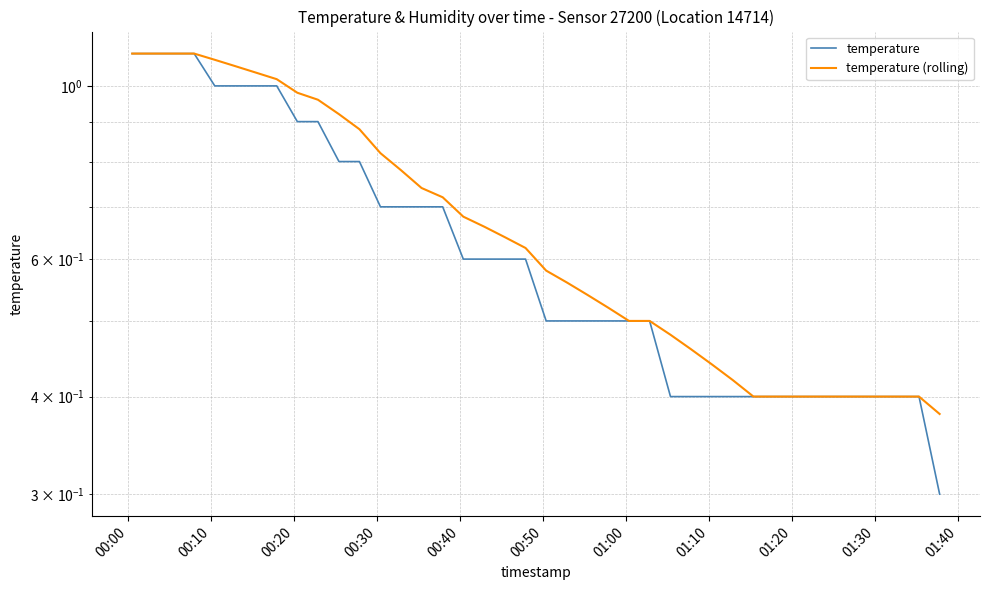

True or false: temperature (rolling) and temperature intersect in this chart.

False